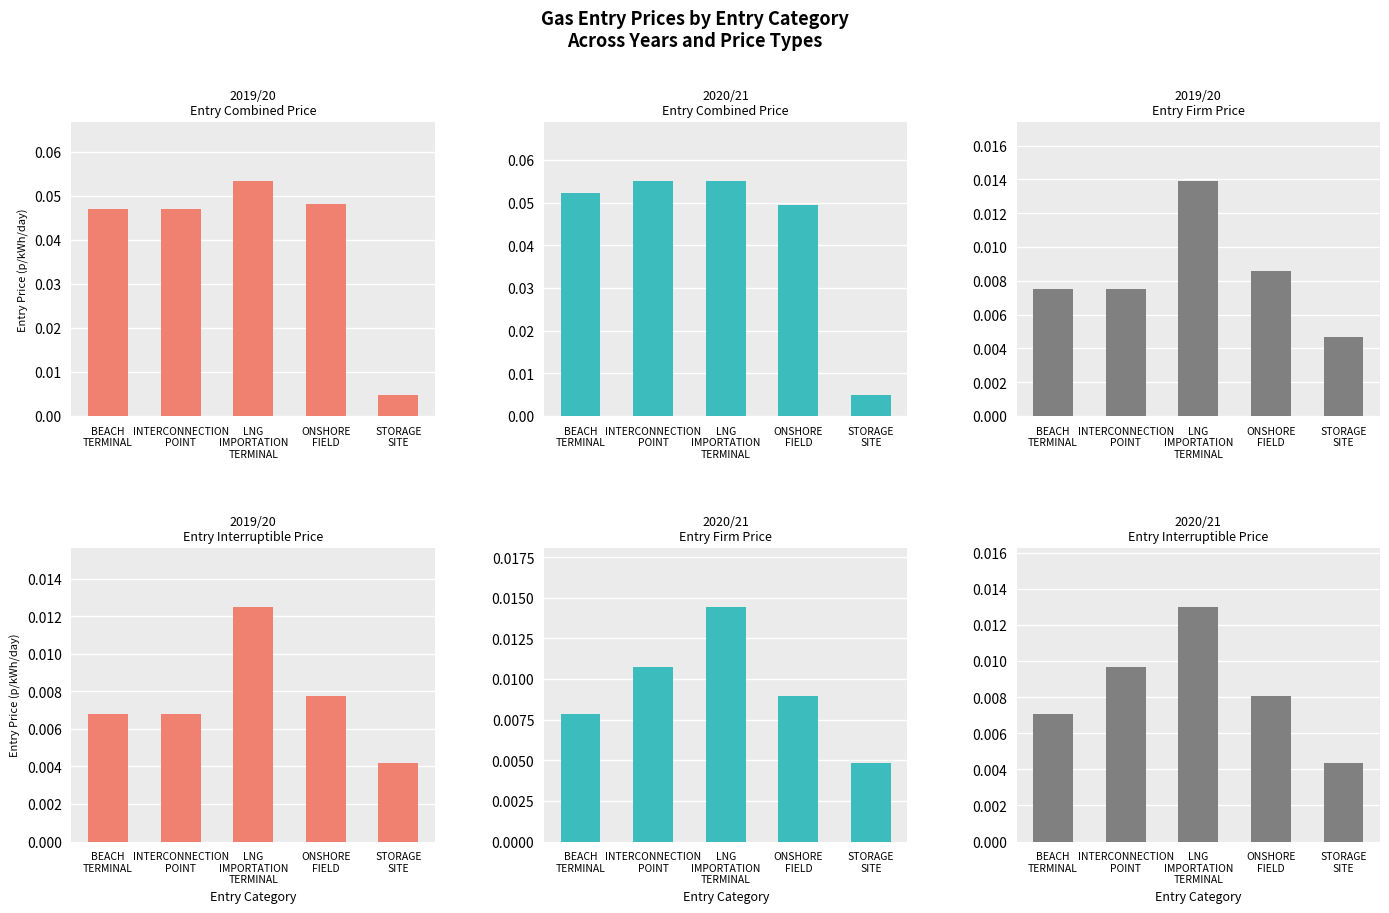

Reading right to left, list all the values displayed in this chart.

2019/20 Entry Combined Price: 0.0	0.0	0.1	0.0	0.0
2020/21 Entry Combined Price: 0.0	0.0	0.1	0.1	0.1
2019/20 Entry Firm Price: 0.0	0.0	0.0	0.0	0.0
2019/20 Entry Interruptible Price: 0.0	0.0	0.0	0.0	0.0
2020/21 Entry Firm Price: 0.0	0.0	0.0	0.0	0.0
2020/21 Entry Interruptible Price: 0.0	0.0	0.0	0.0	0.0